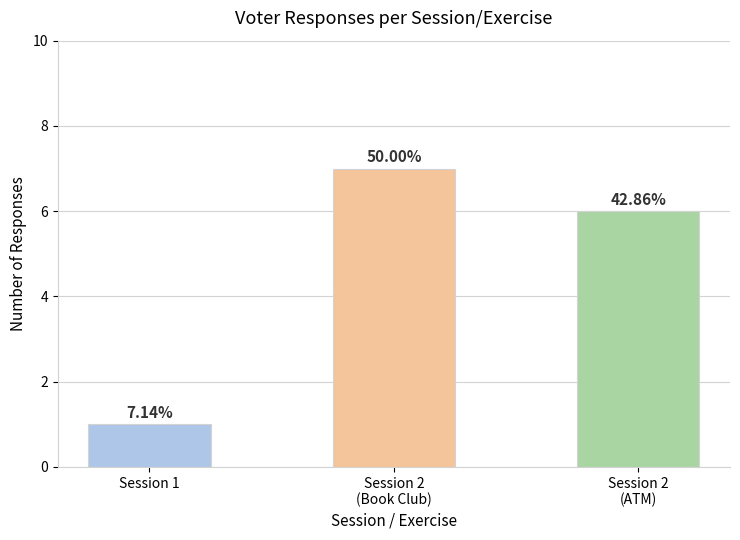

Does the chart contain any negative values?

No